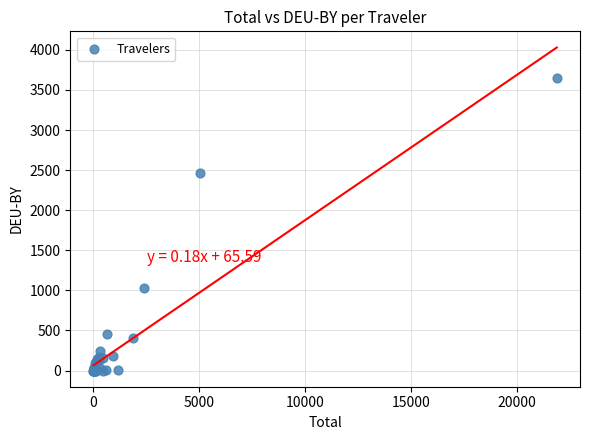

What Y value in the scatter plot is closest to 1822?

2470.5